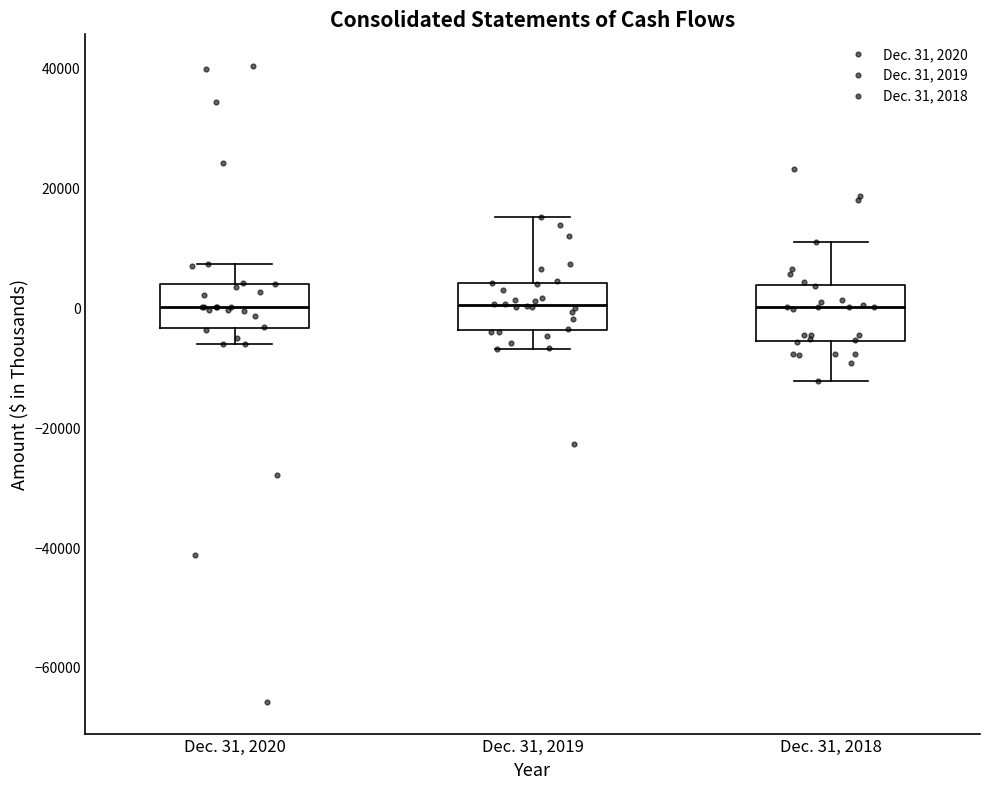

Reading left to right, transcribe this box plot: for each box, give where its median line is, the range the box spans, and where its two whiskers end, as read against the y-axis. The values are not printed on the chart, so give them approximately, as read against the axis.

Dec. 31, 2020: median 0, box -4000 to 4000, whiskers -6000 to 8000
Dec. 31, 2019: median 0, box -4000 to 4000, whiskers -8000 to 16000
Dec. 31, 2018: median 0, box -6000 to 4000, whiskers -12000 to 10000